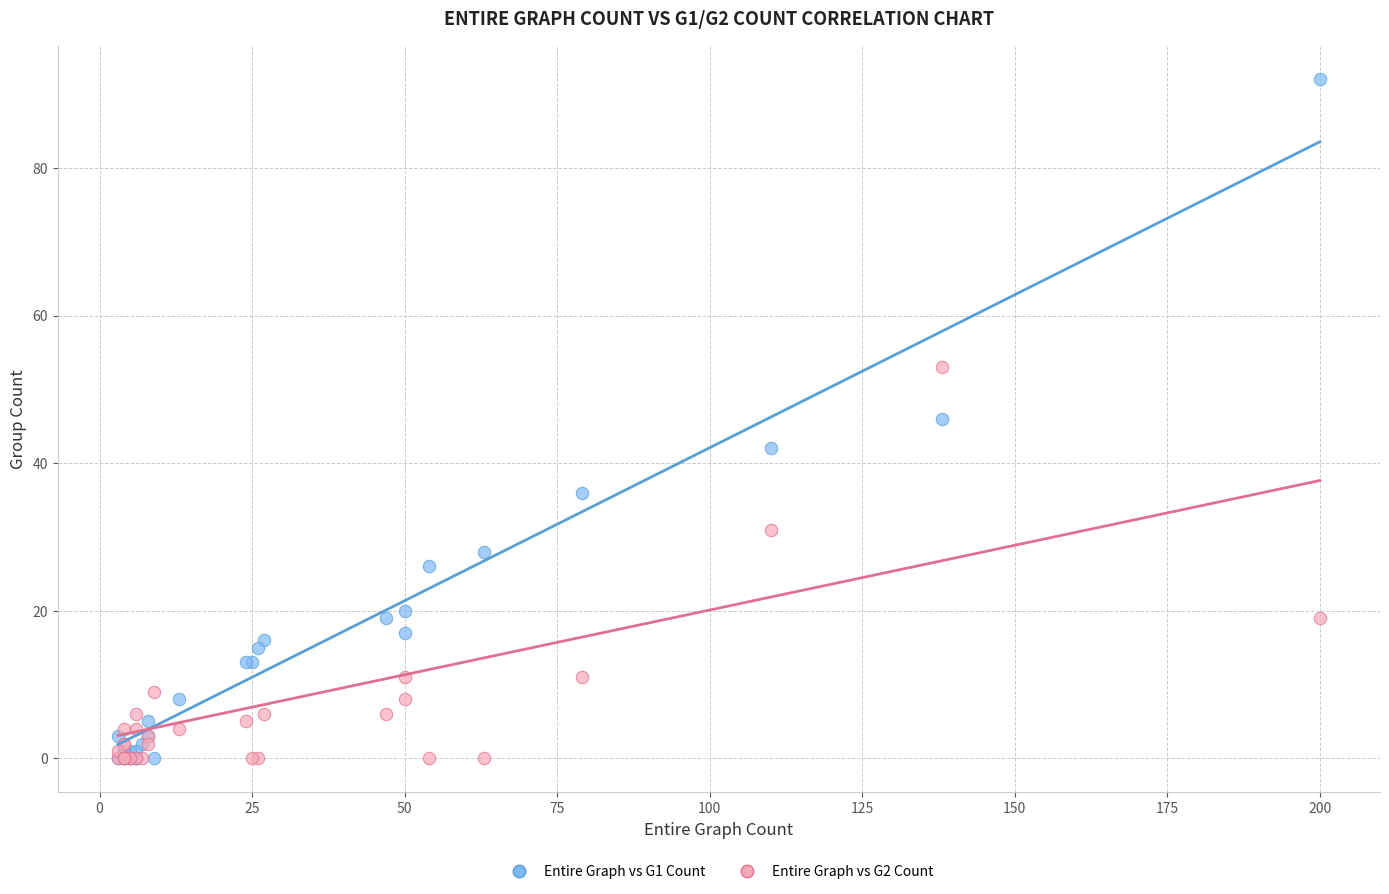

What are all the series names shown in the legend?

Entire Graph vs G1 Count, Entire Graph vs G2 Count